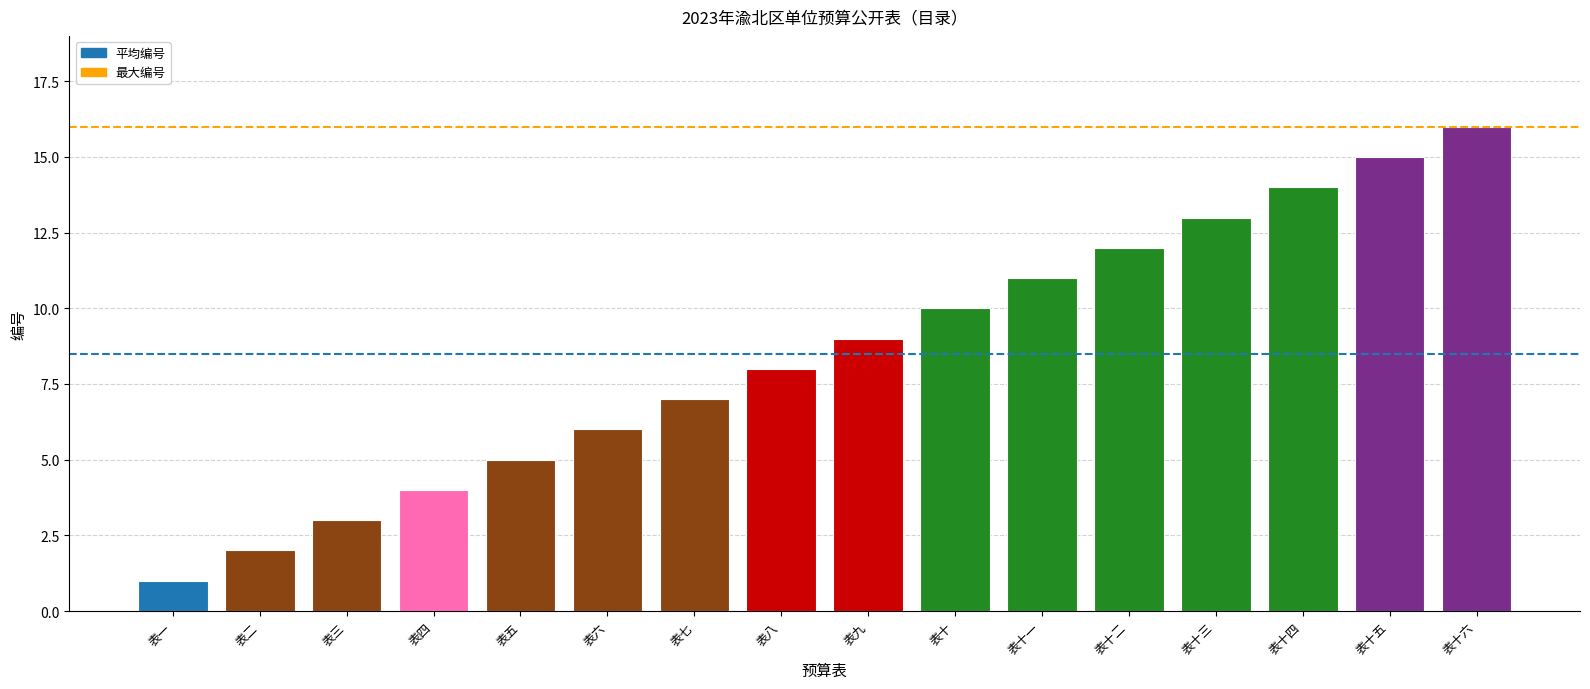

What is the value of the 15th bar from the left?

15